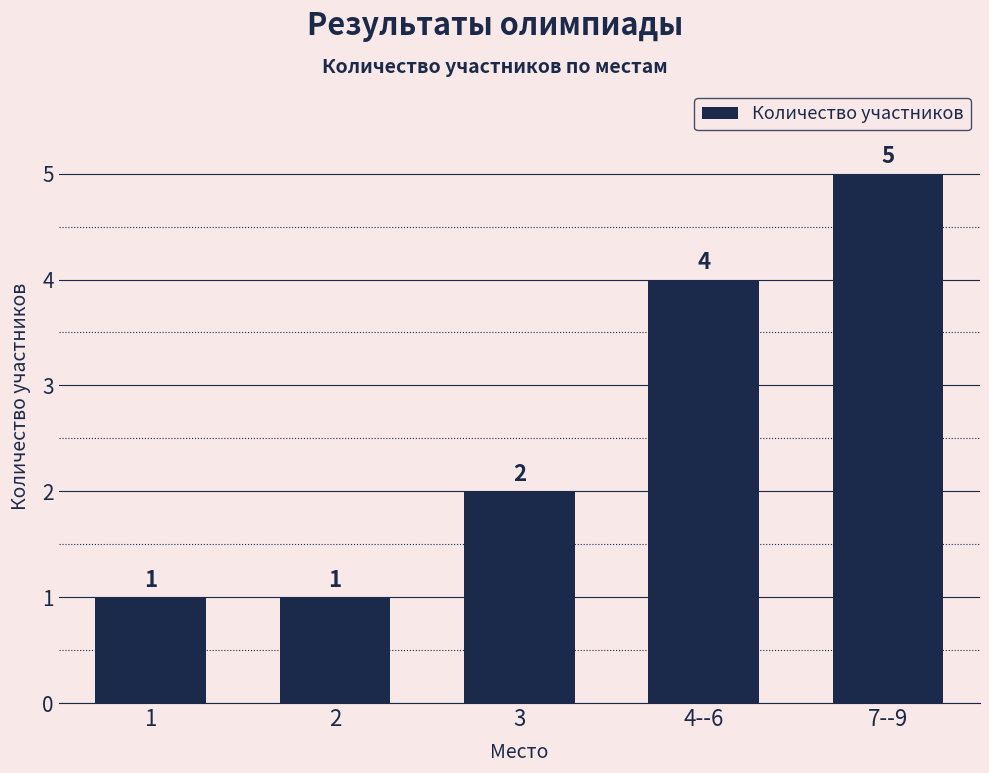

The chart shows a value of 5 at 7--9. True or false?

True